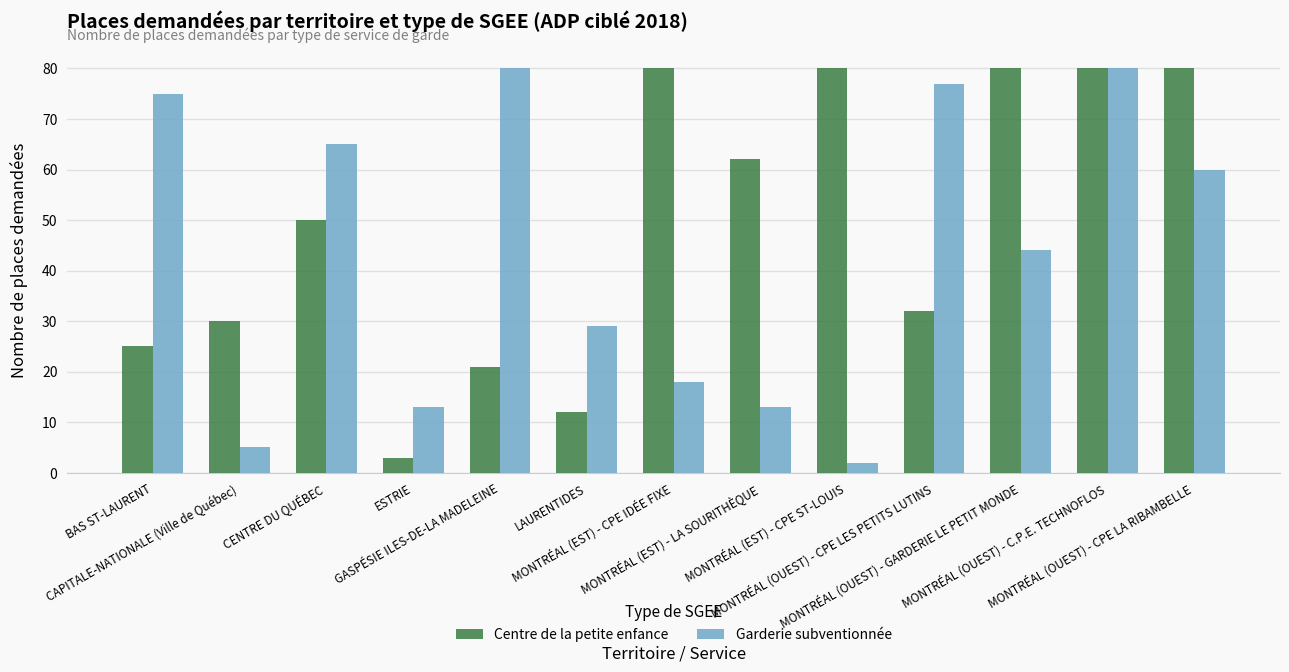

What is the maximum value for Centre de la petite enfance?

80